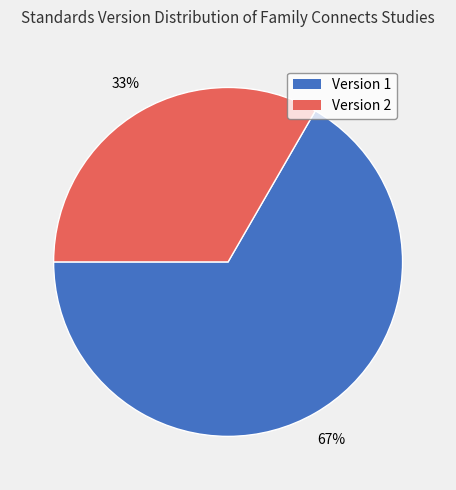

Does any single category account for the majority?

Yes